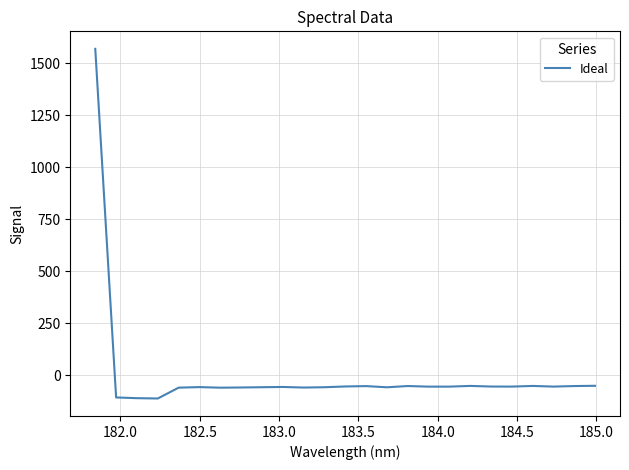

What is the greatest value displayed?

1568.8